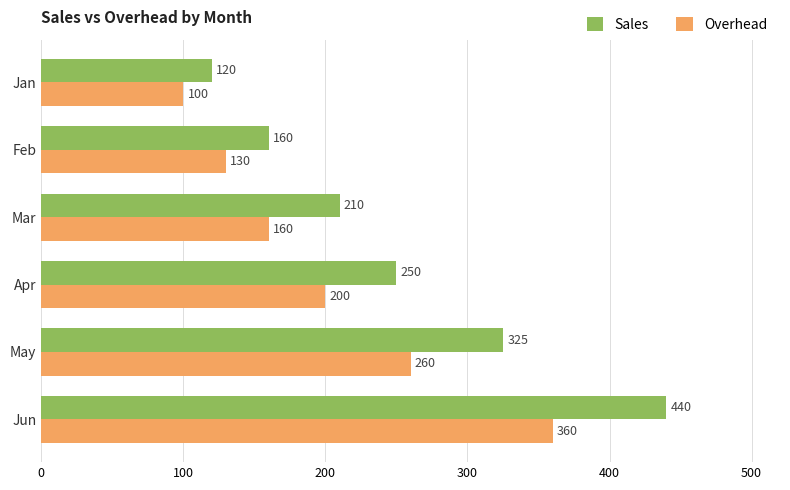

What is the lowest value of the Overhead series?

100